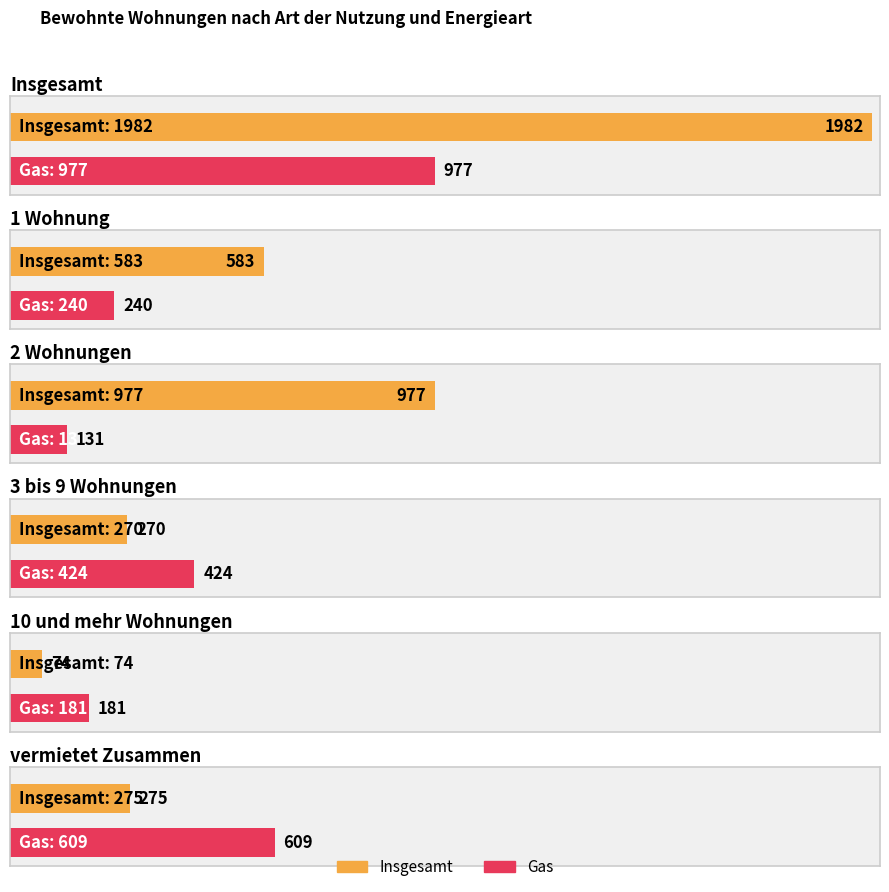

What is the total value across all series at Insgesamt?

2959